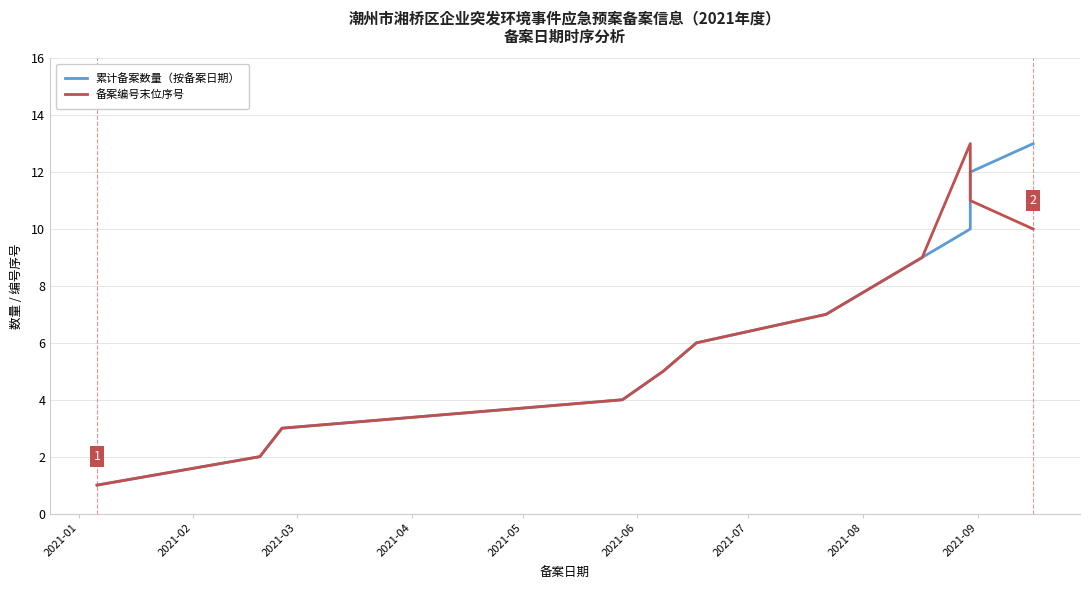

At which label does 备案编号末位序号 first exceed 7?

2021-08